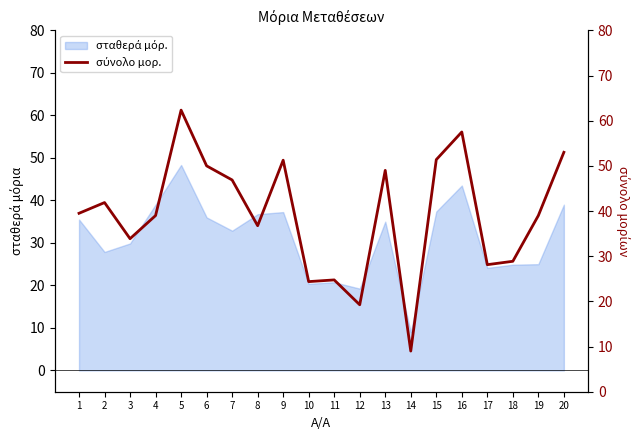

Which category has the lowest value across all series?

14